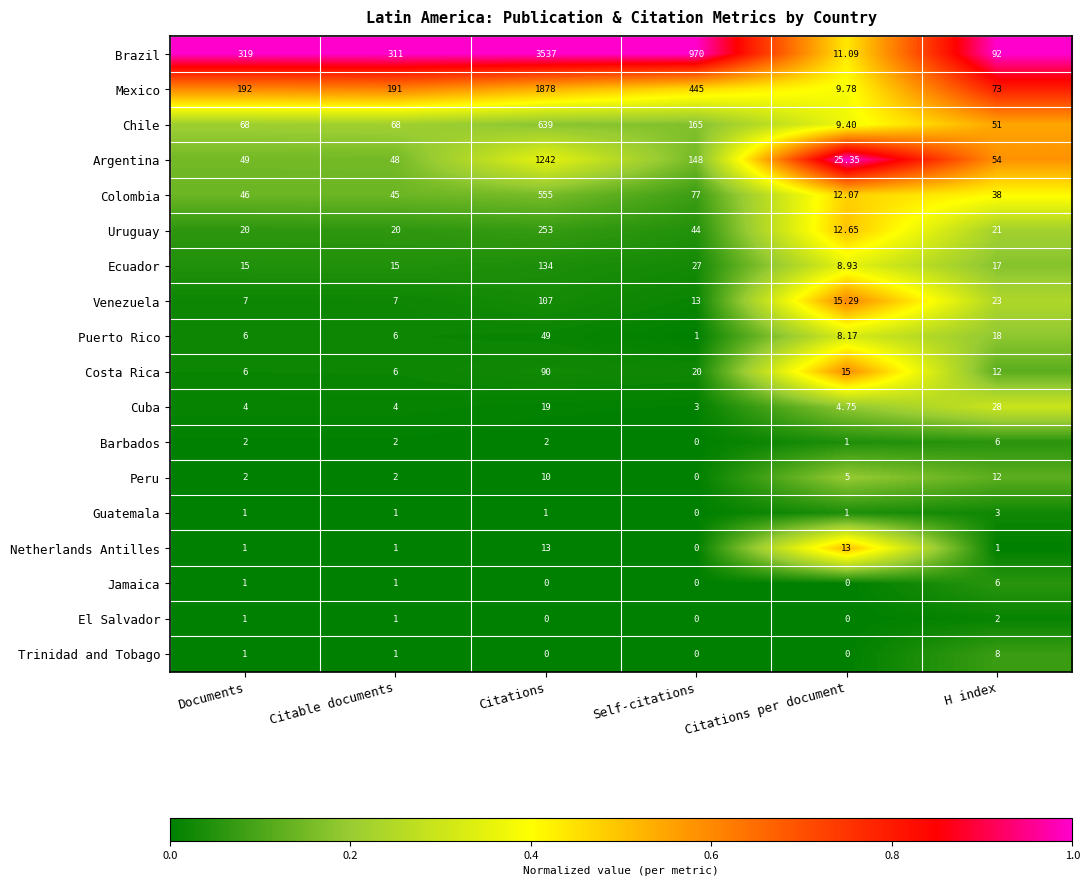

Where is Argentina nearest to the value 633?

Self-citations